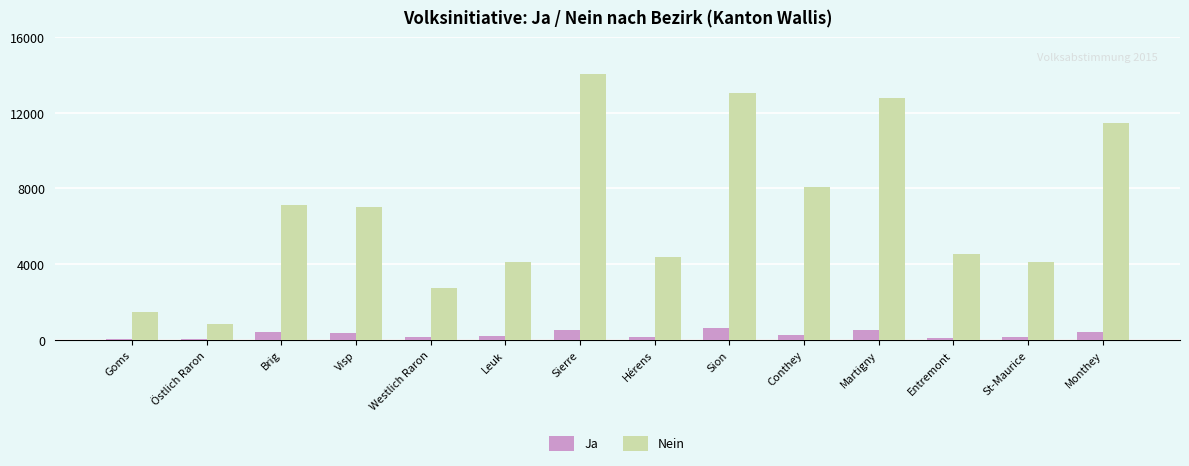

What is the approximate value of Ja at Brig, to the nearest 100?

400